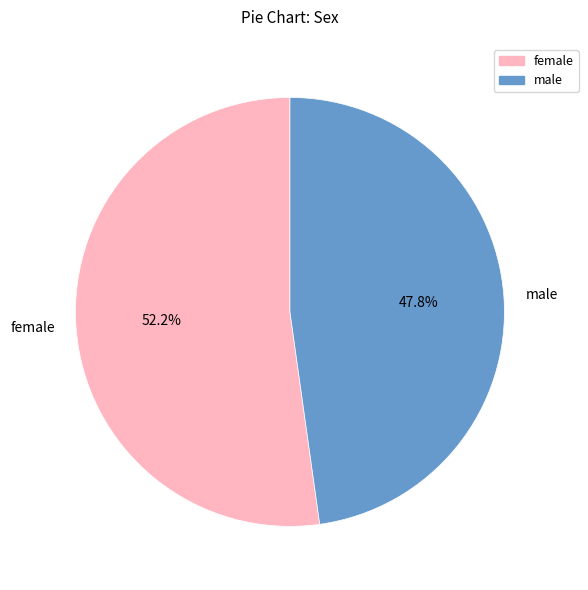

Which slice is the largest?

female